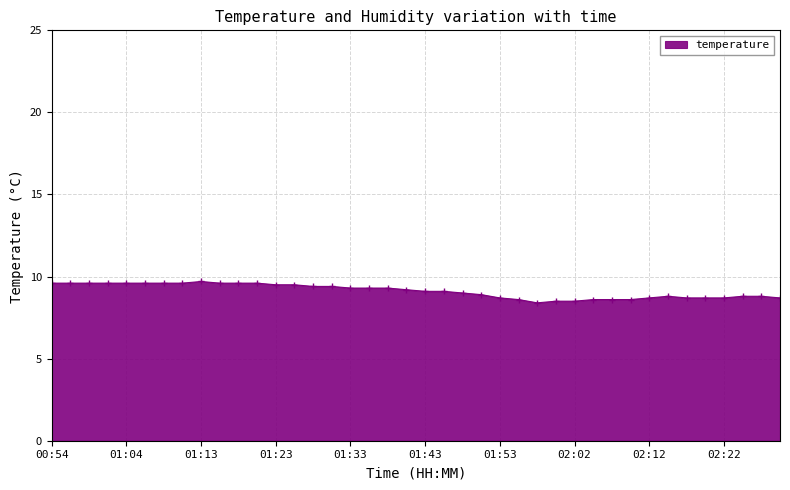

What is the sum of all values?

364.7